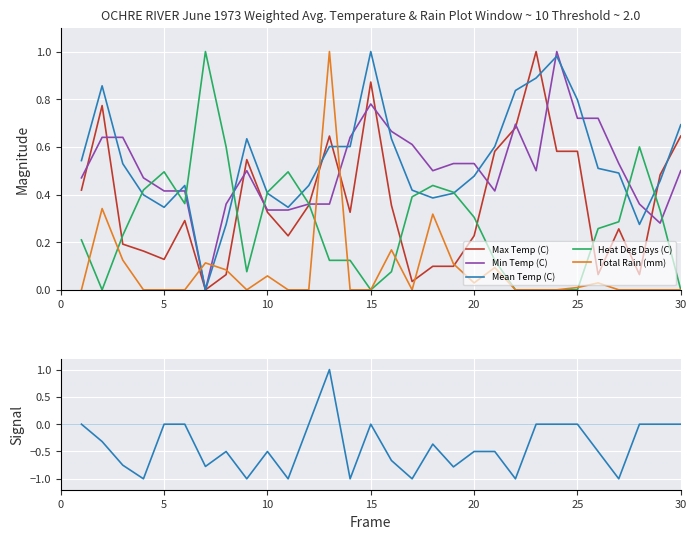

How many distinct data groups are displayed?

5